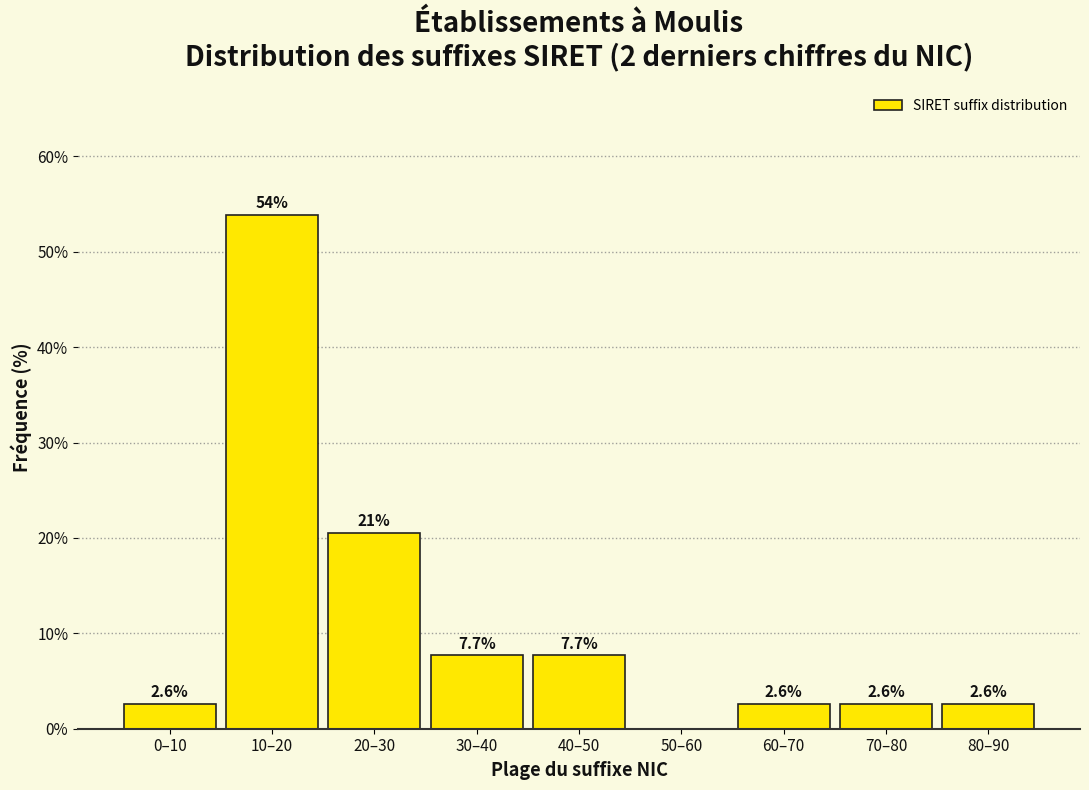

Reading left to right, list all the values displayed in this chart.

0–10=2.6	10–20=53.8	20–30=20.5	30–40=7.7	40–50=7.7	50–60=0.0	60–70=2.6	70–80=2.6	80–90=2.6